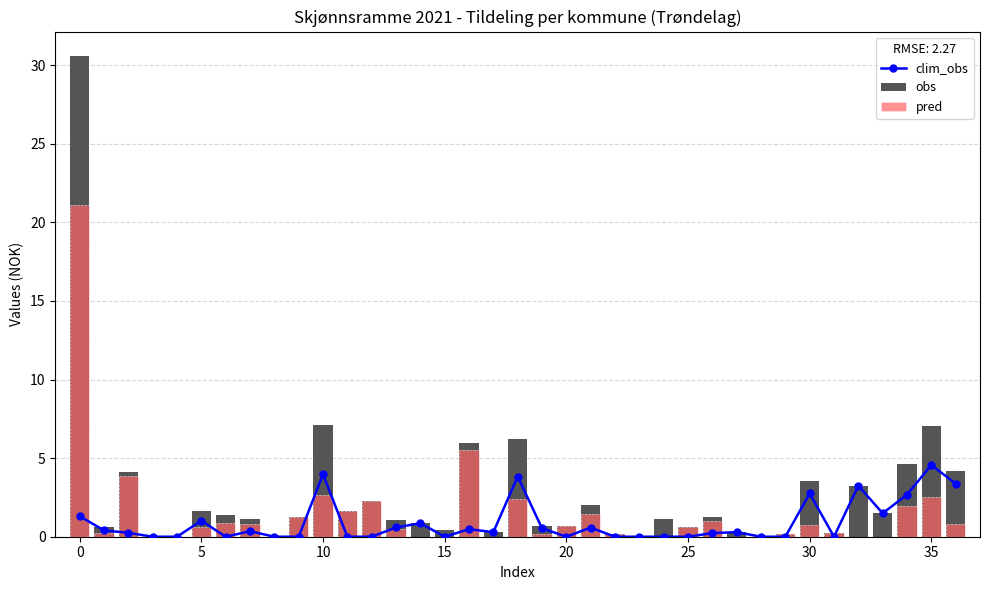

What is the sum of all obs values?

98.0